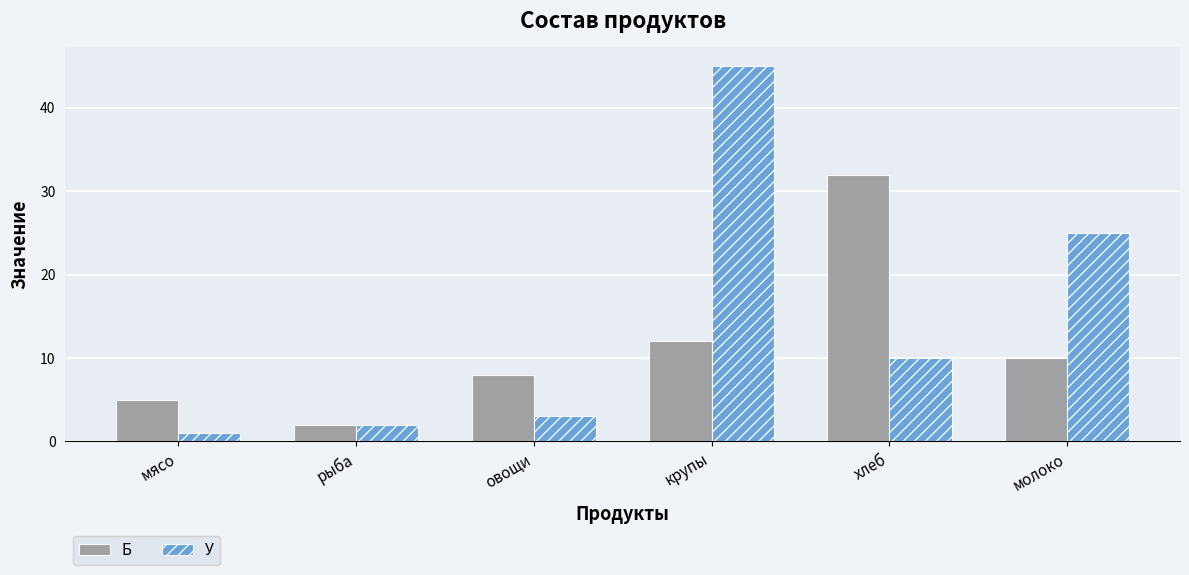

What is the highest value of the У series?

45